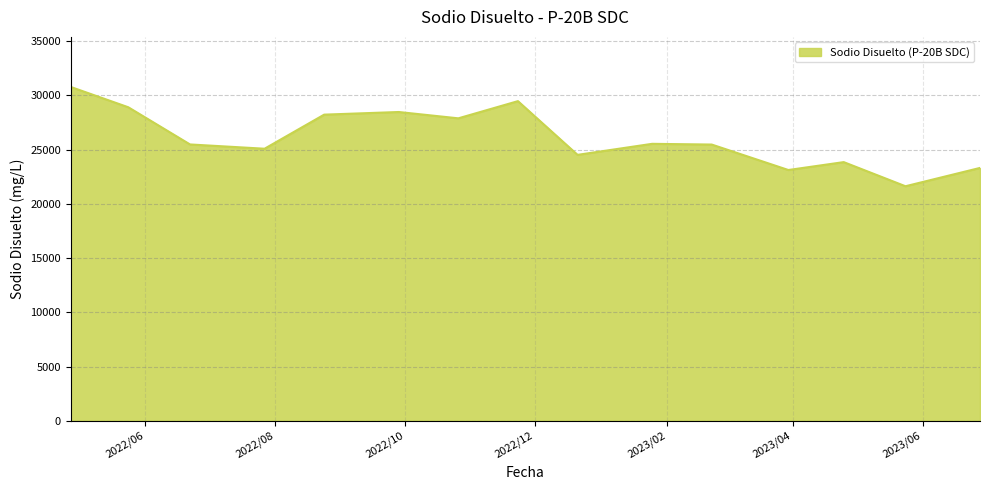

What is the maximum value shown in the chart?

30777.0